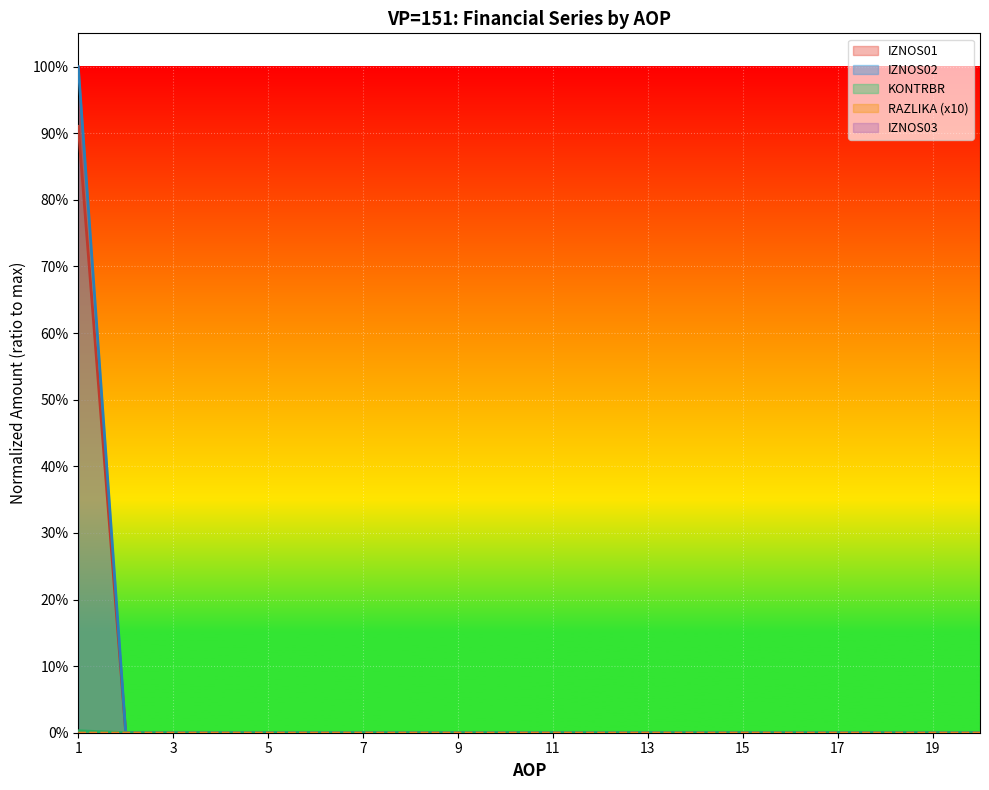

Does the chart display data point markers on the line(s)?

No